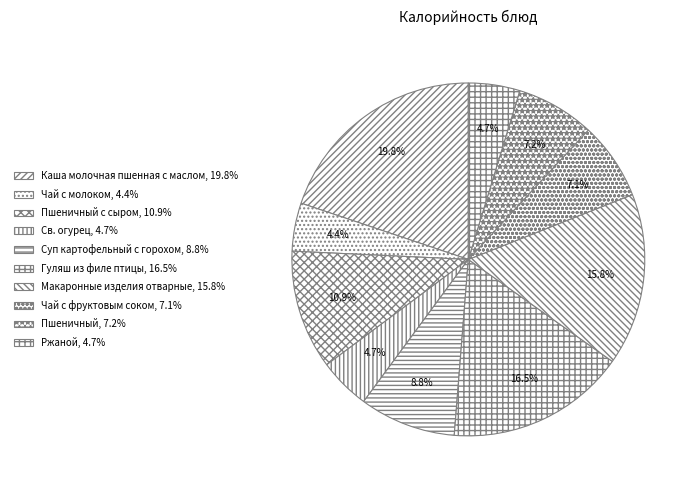

How many slices are in this pie chart?

10